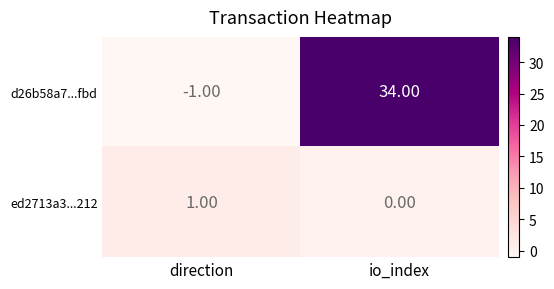

What is the difference between the maximum and minimum values in the d26b58a7...fbd series?

35